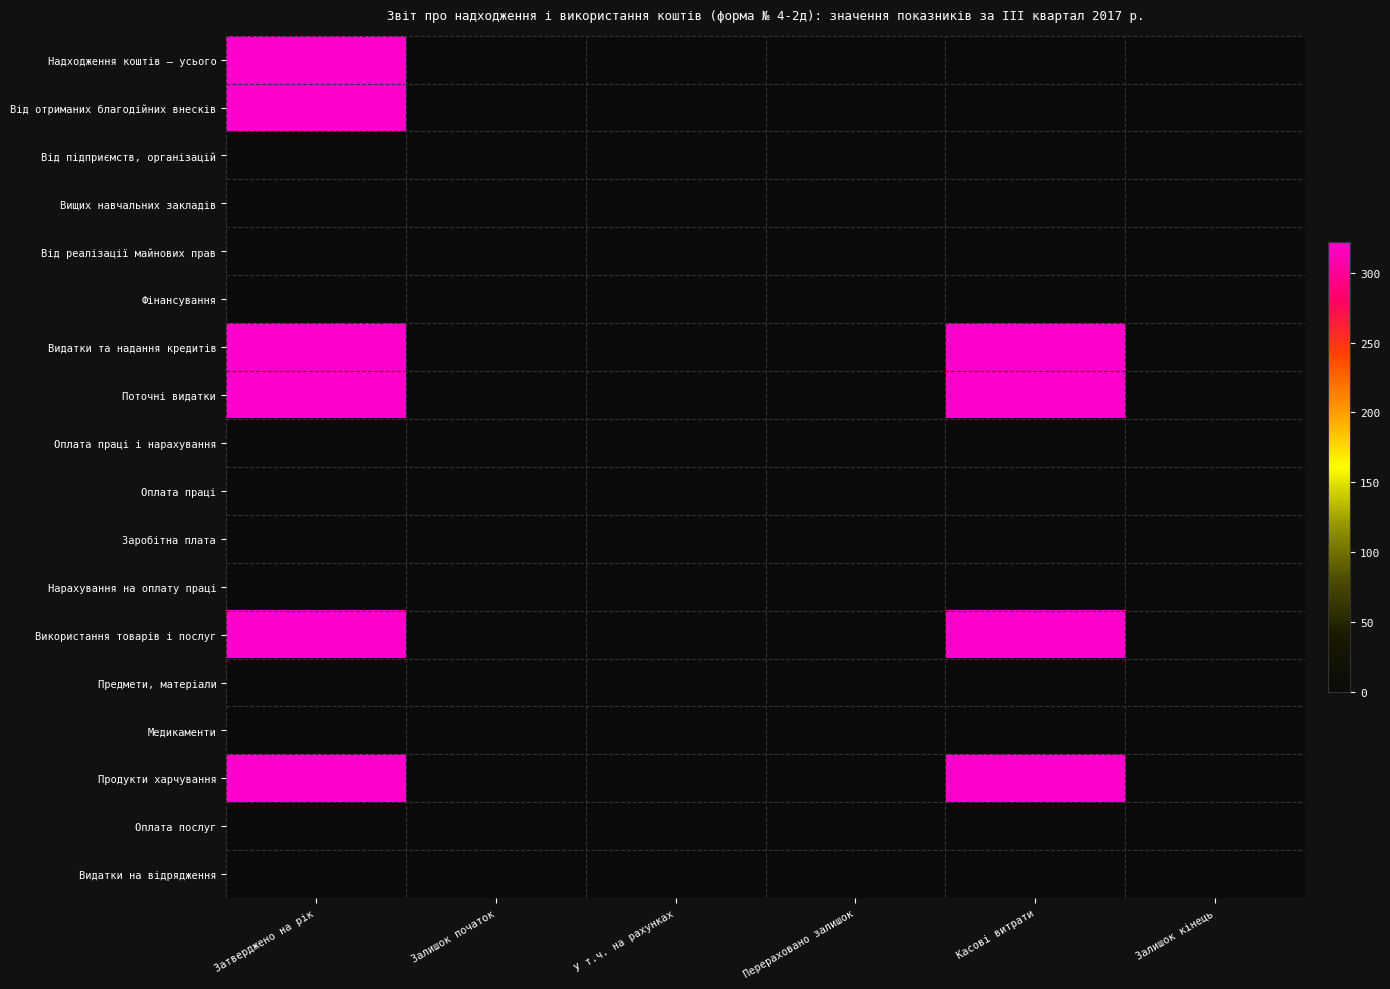

At Затверджено на рік, list the series in order from smallest to largest.

Від підприємств, організацій, Вищих навчальних закладів, Від реалізації майнових прав, Фінансування, Оплата праці і нарахування, Оплата праці, Заробітна плата, Нарахування на оплату праці, Предмети, матеріали, Медикаменти, Оплата послуг, Видатки на відрядження, Надходження коштів – усього, Від отриманих благодійних внесків, Видатки та надання кредитів, Поточні видатки, Використання товарів і послуг, Продукти харчування